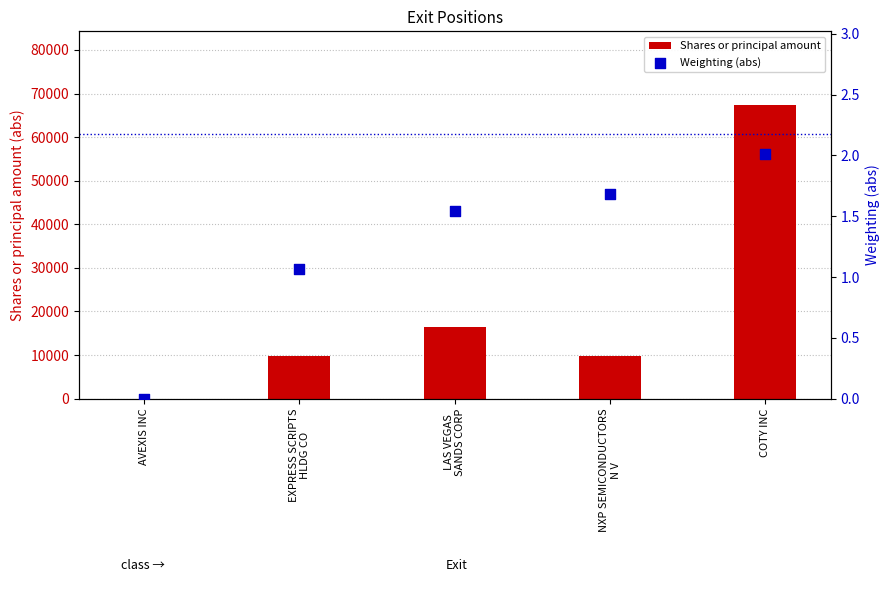

At which category is the sum across all series the highest?

COTY INC